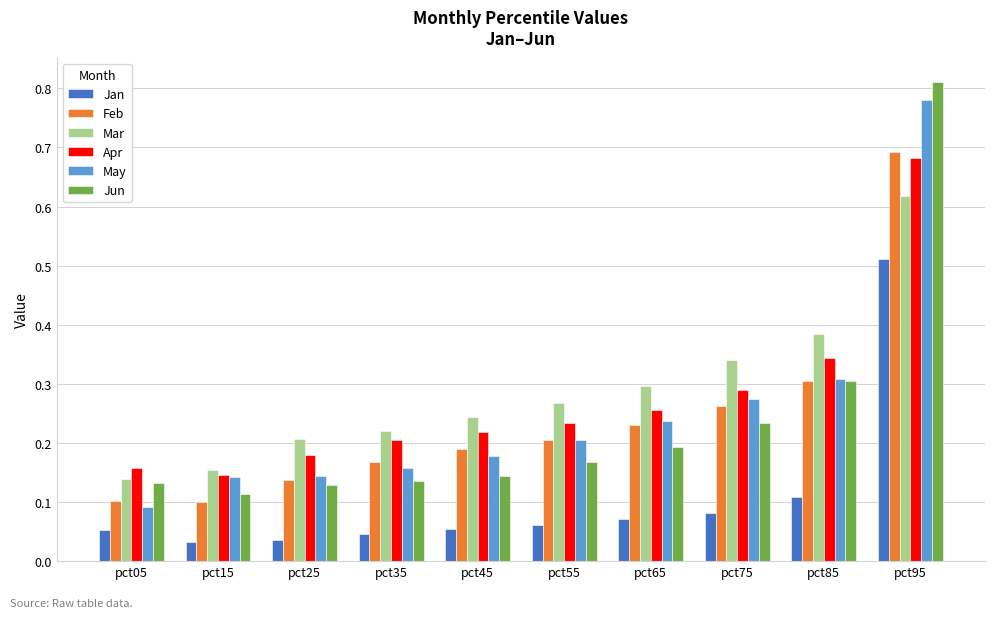

Which series has the largest total across all categories?

Mar